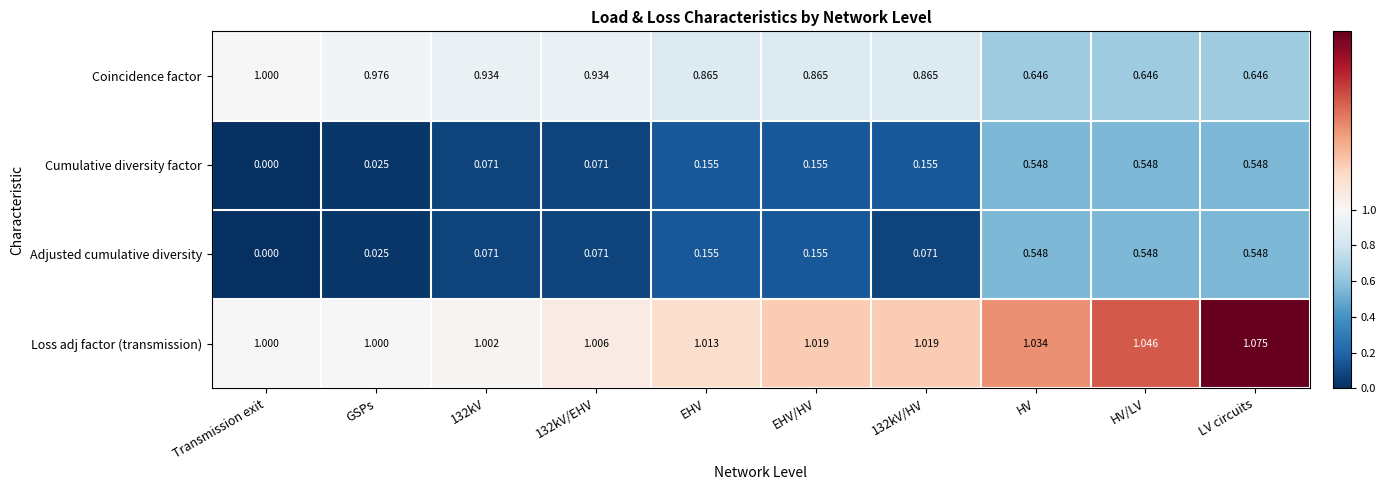

How many distinct data groups are displayed?

4